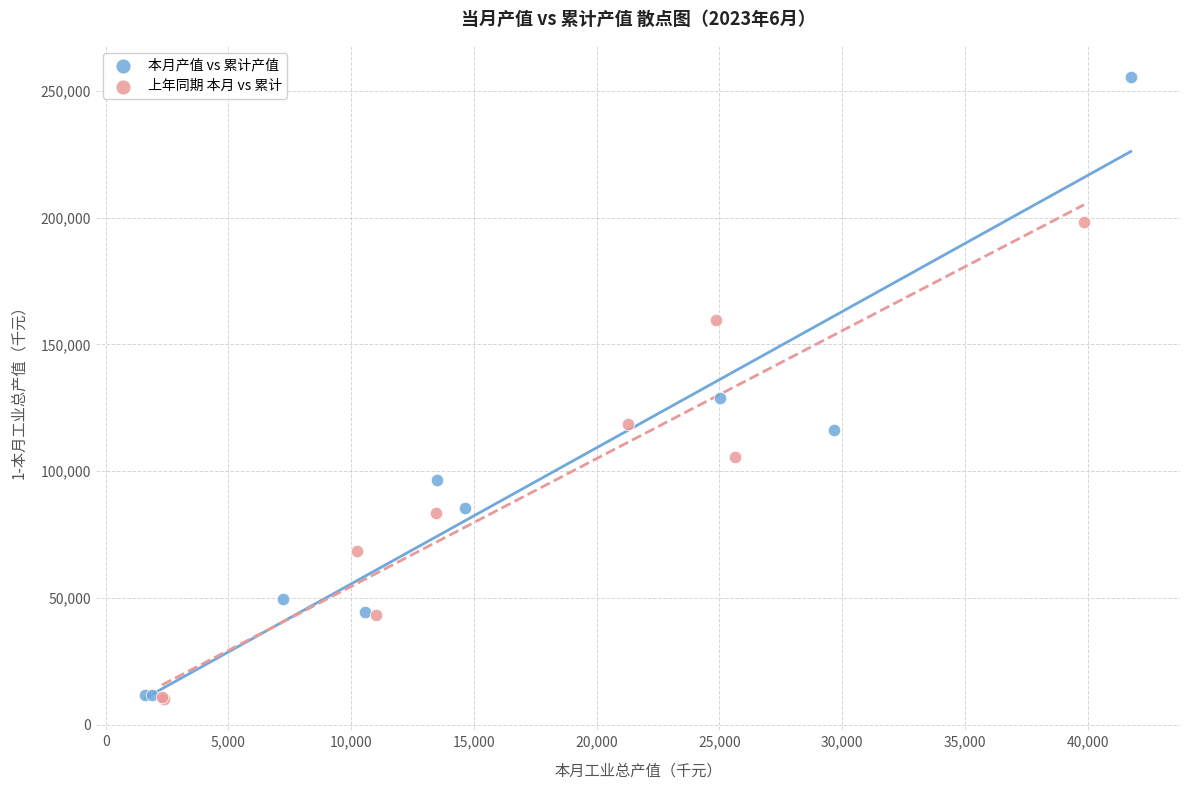

Which series reaches the maximum Y coordinate?

本月产值 vs 累计产值